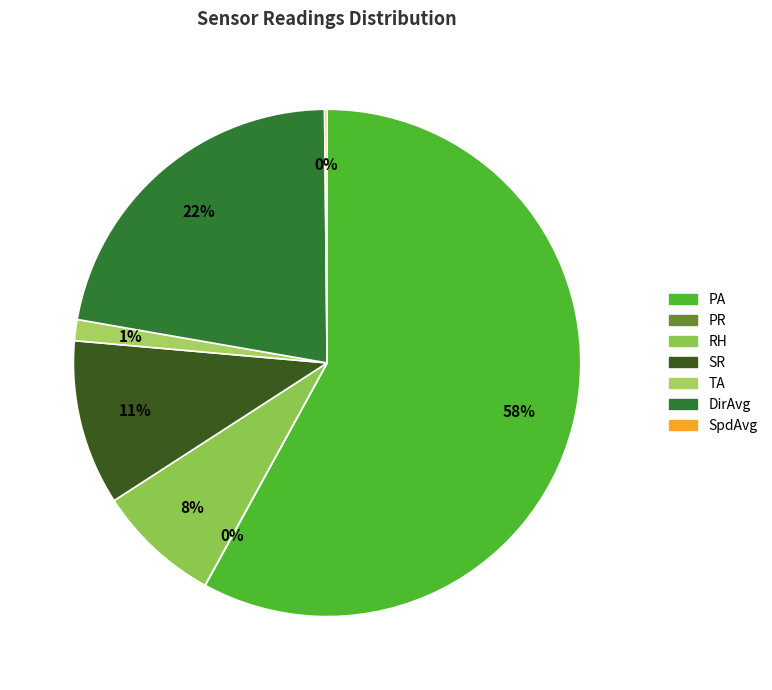

To the nearest percent, what is the combined percentage of SpdAvg and PA?

58%